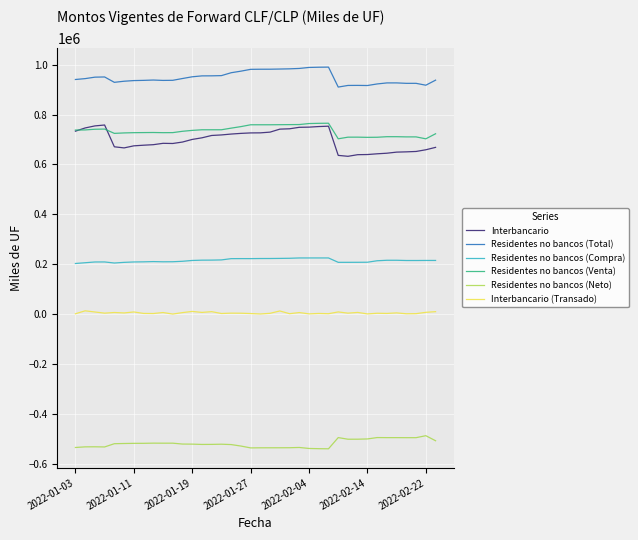

True or false: Residentes no bancos (Total) has more than 2 points higher than both neighbors.

True